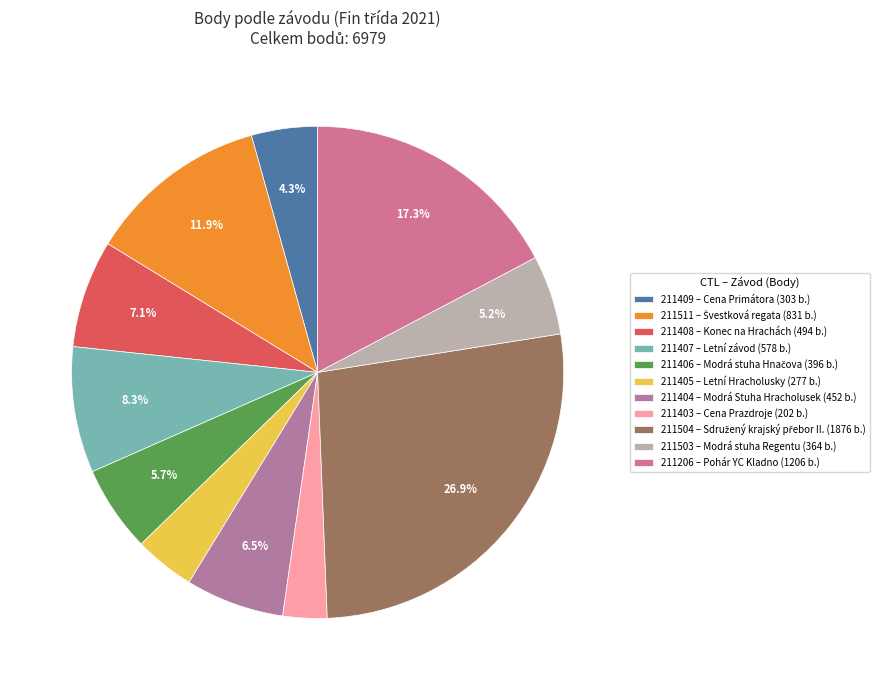

To the nearest percent, what is the difference between the 211511 and 211504 slice percentages?

15%